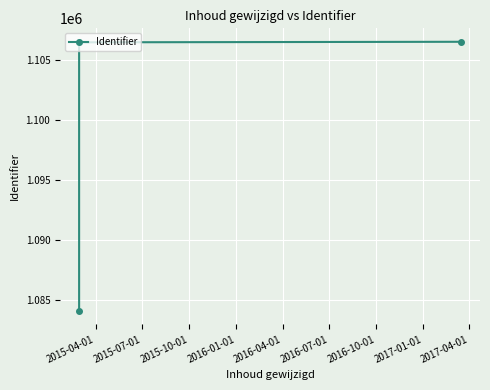

What is the difference between the maximum and minimum values?

22461